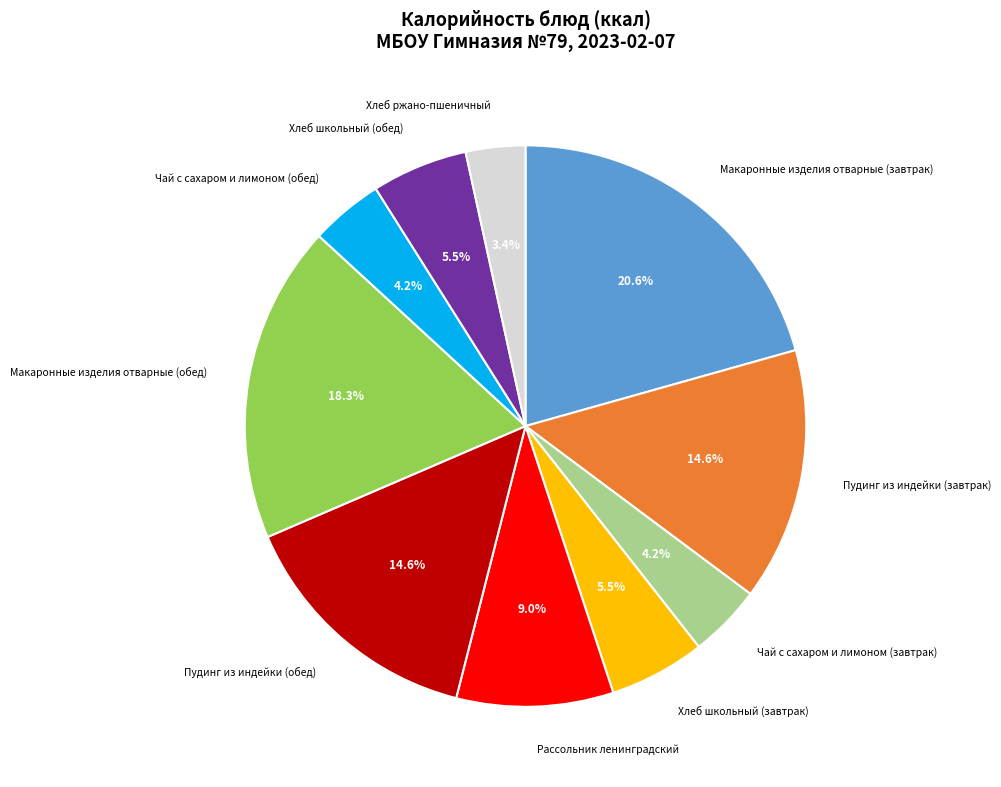

To the nearest percent, what is the difference between the Хлеб ржано-пшеничный and Пудинг из индейки (обед) slice percentages?

11%